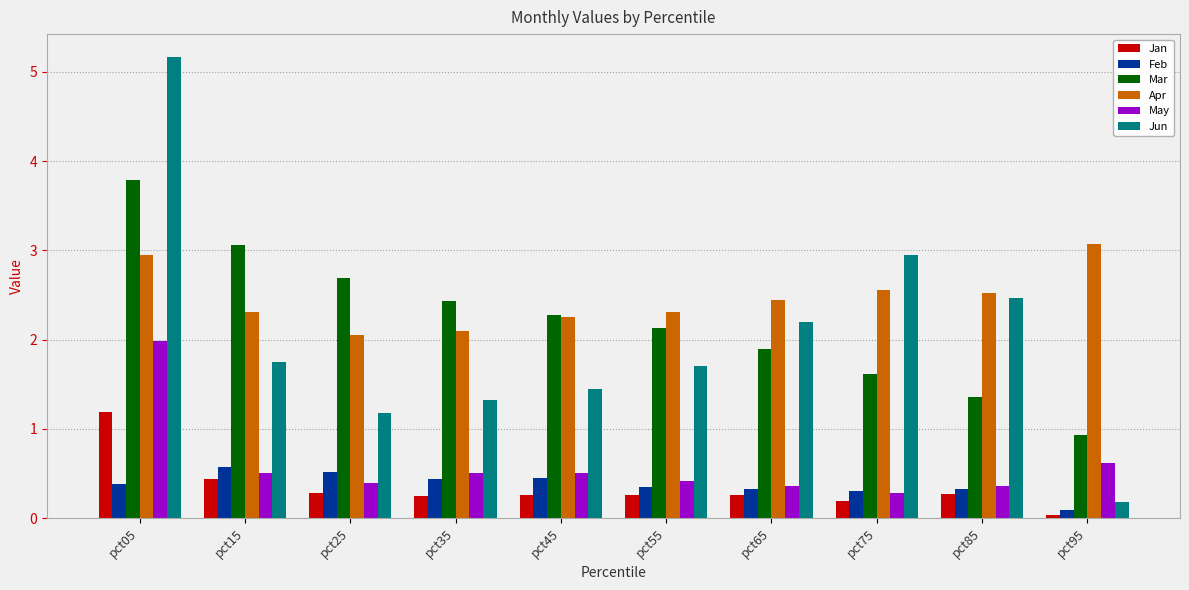

What is the difference between the highest and lowest values at pct65?

2.2